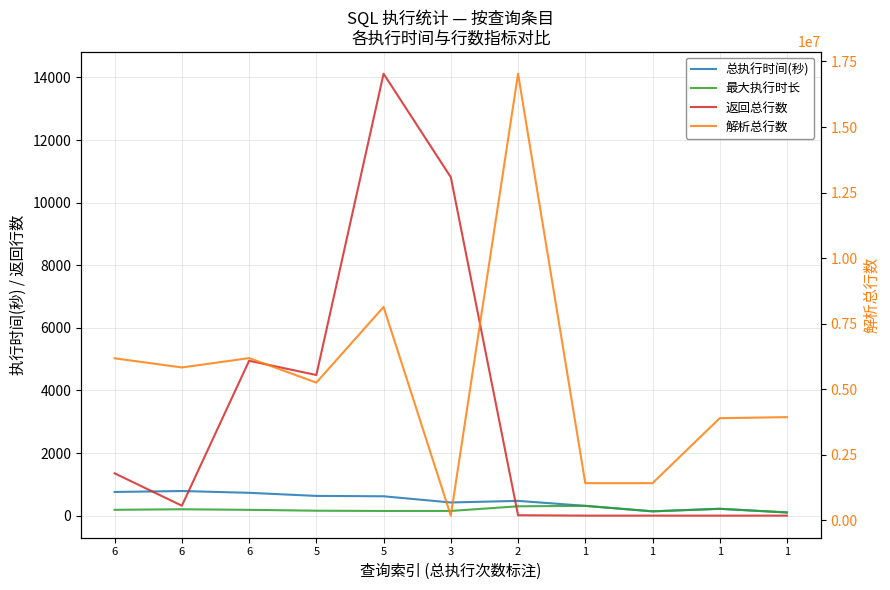

What is the value of the 最大执行时长 point at the 8th from the left?

312